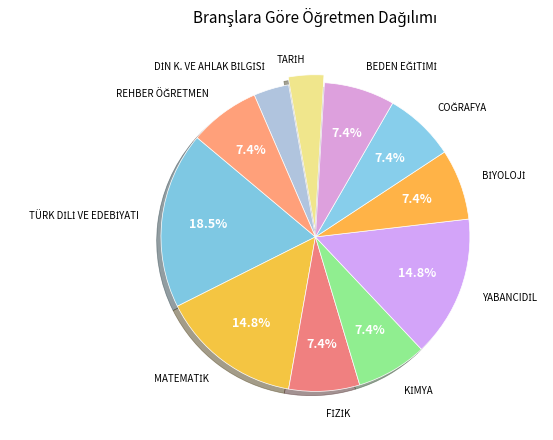

Which slice is the smallest?

TARİH